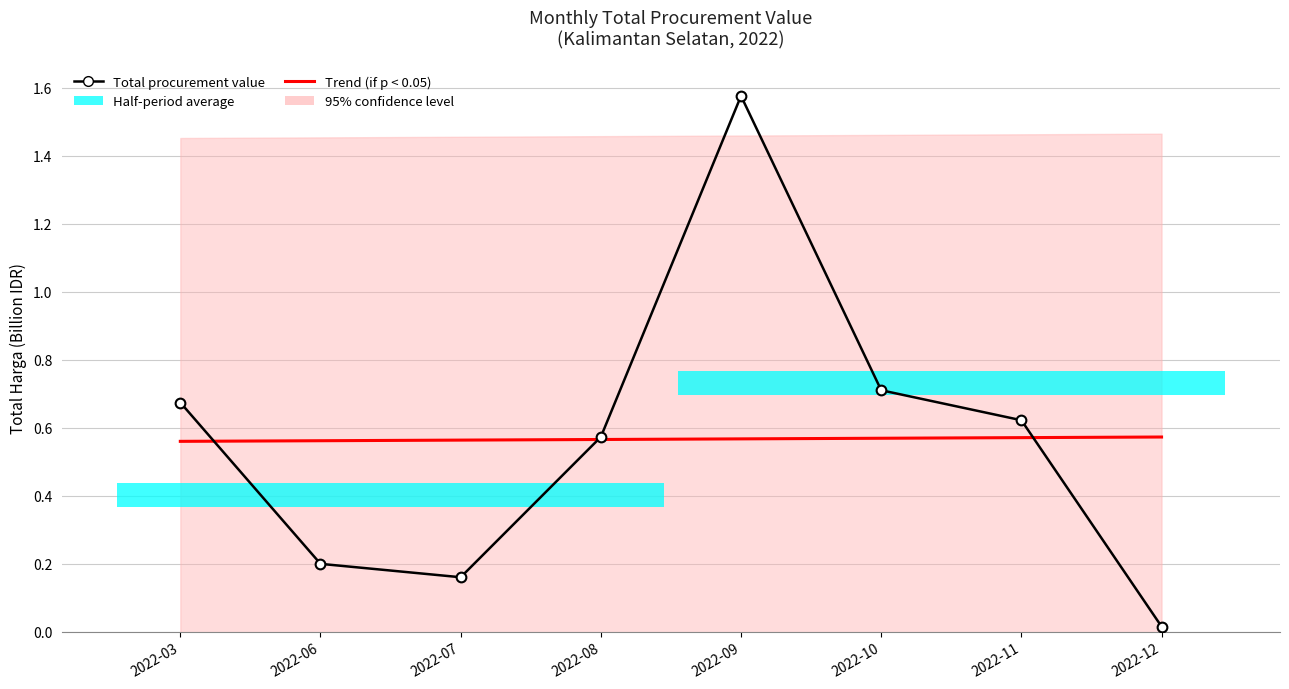

How many Trend (if p < 0.05) values are between 0 and 1?

8